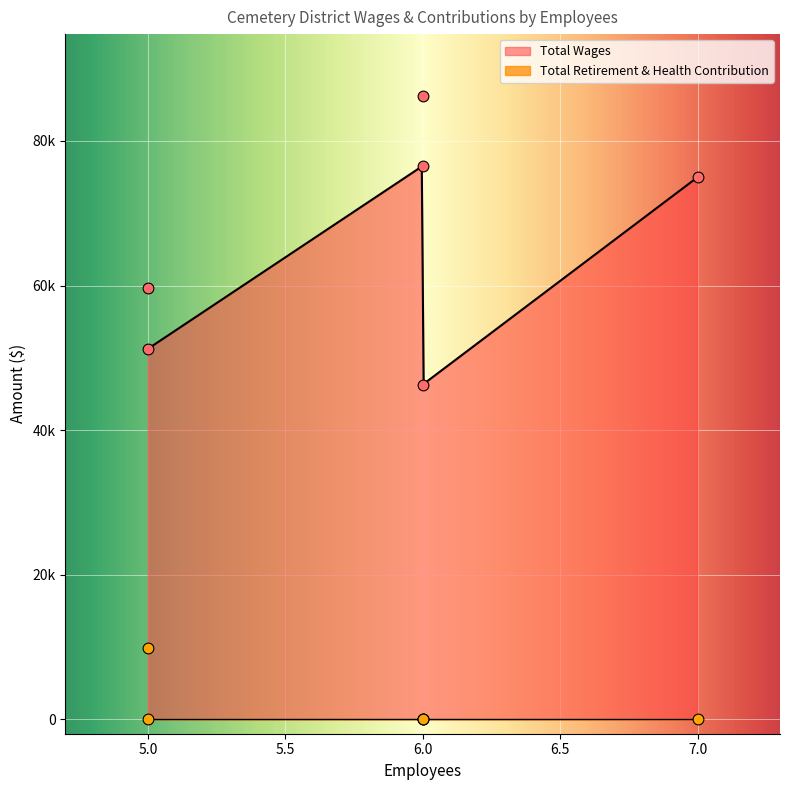

Is the value of Total Retirement & Health Contribution at Anderson Cemetery greater than the value of Total Wages at Burney Cemetery?

No